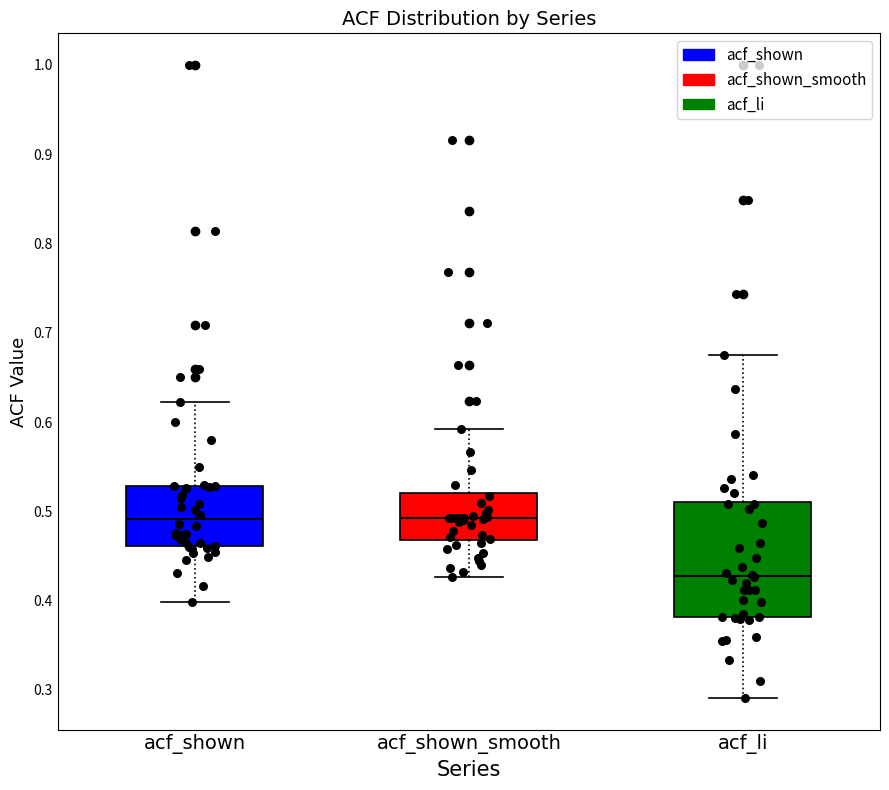

Reading left to right, read every box against the y-axis: the position of its median line, the range the box covers, and the ends of its whiskers. The values are not printed on the chart, so give them approximately, as read against the axis.

acf_shown: median 0.49, box 0.46 to 0.53, whiskers 0.40 to 0.62
acf_shown_smooth: median 0.49, box 0.47 to 0.52, whiskers 0.43 to 0.59
acf_li: median 0.43, box 0.38 to 0.51, whiskers 0.29 to 0.68